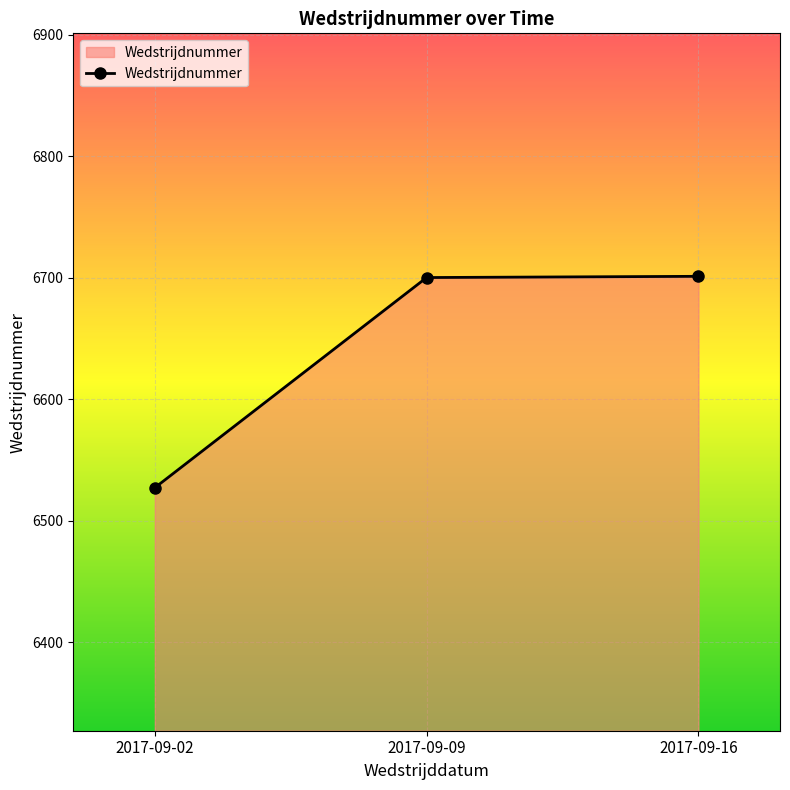

How many data points are less than 6700?

1